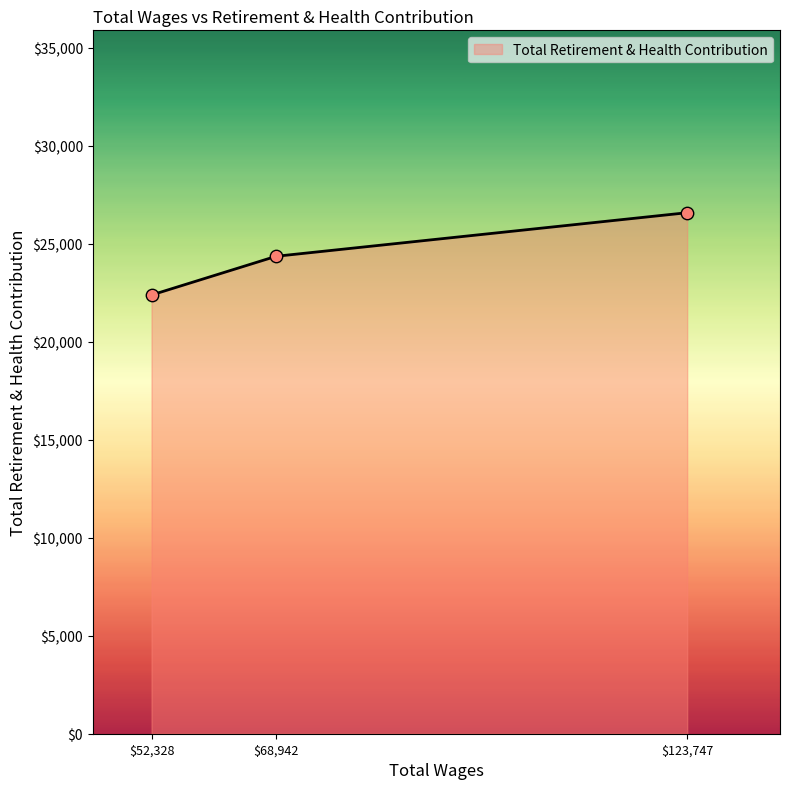

Read the value at $123,747.

26577